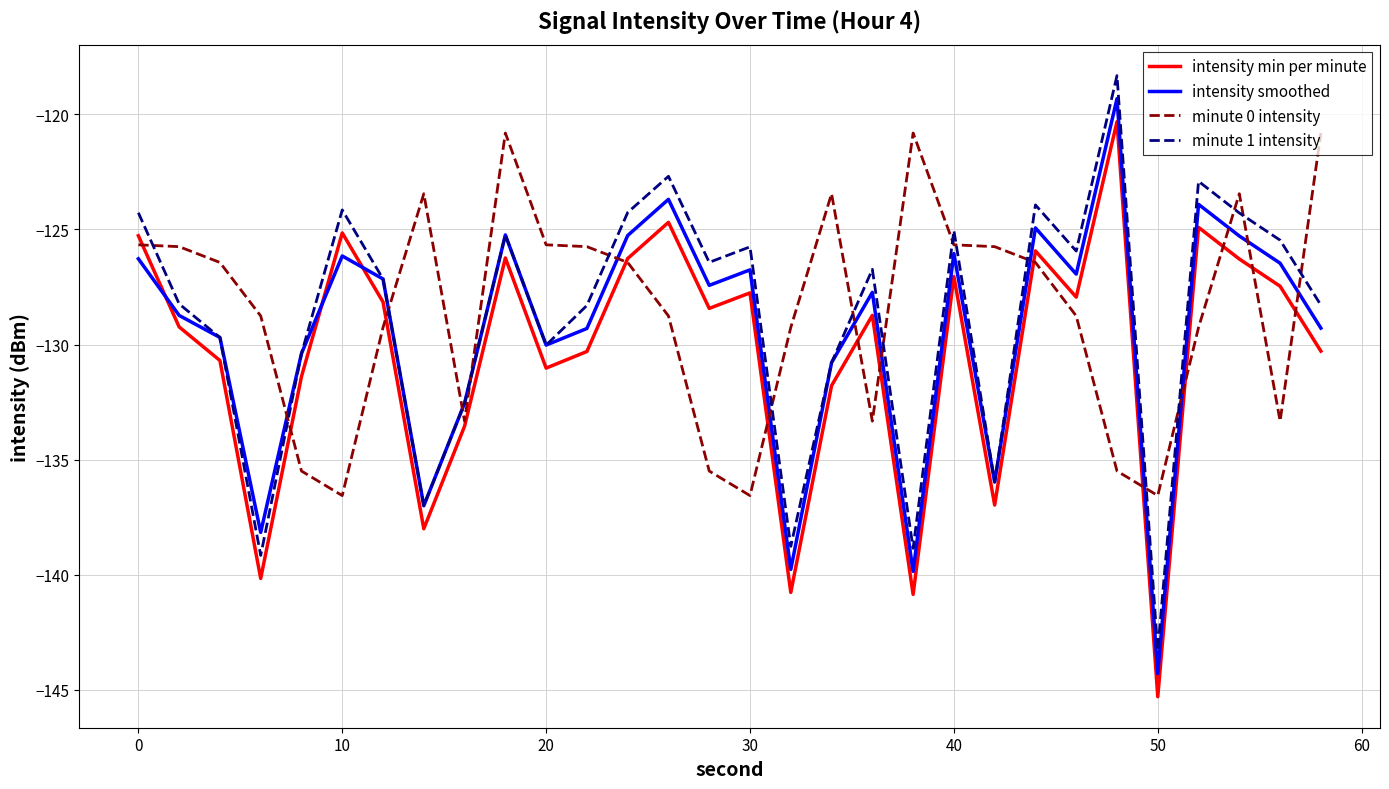

What is the greatest value displayed?

-118.3